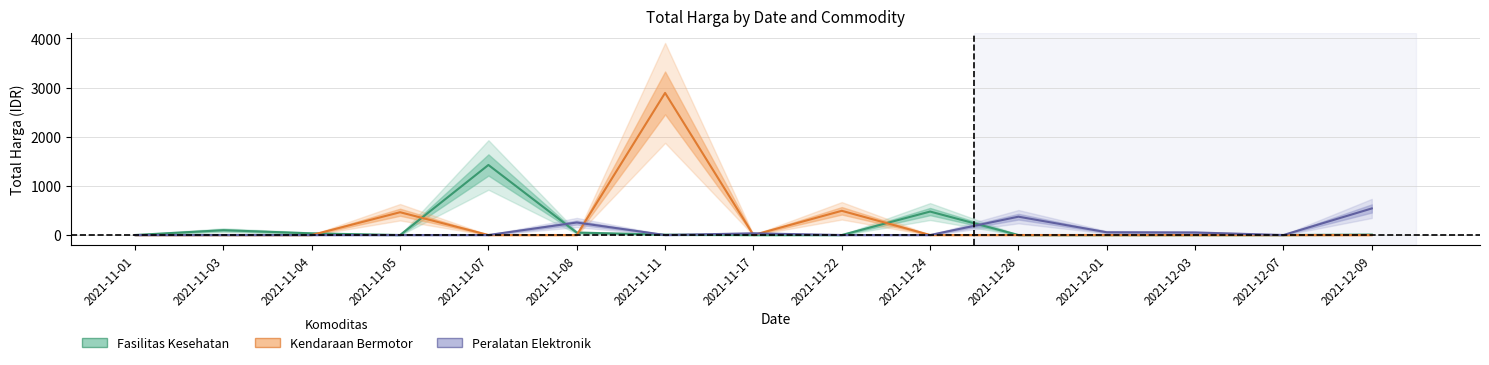

At which label does Fasilitas Kesehatan reach its peak?

2021-11-07